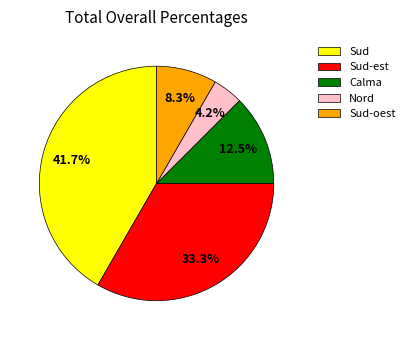

Is it true that Sud is 42% of the pie?

True